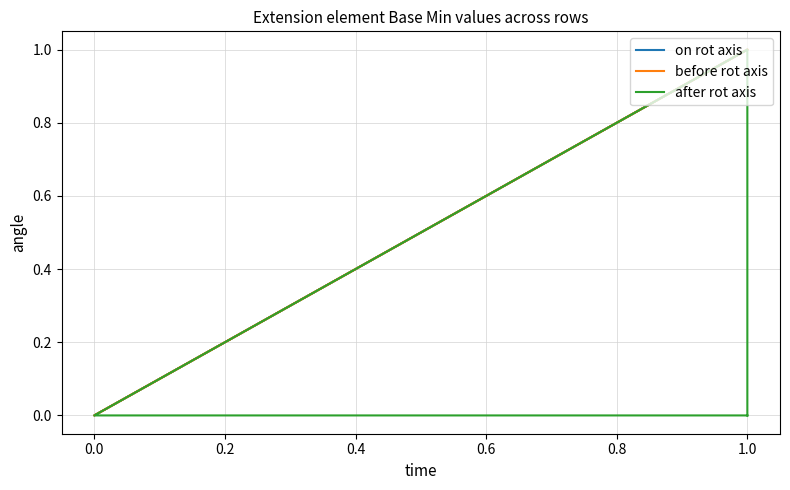

Reading left to right, transcribe all the data shown in this chart.

on rot axis: 1	0	0	1	1
before rot axis: 1	0	0	1	1
after rot axis: 0	0	0	1	0